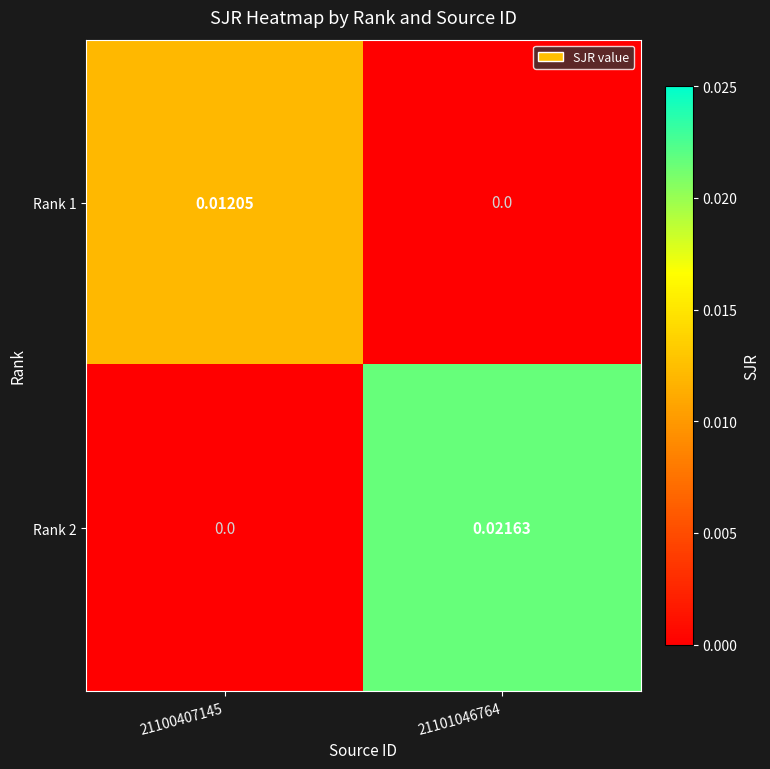

Which series changed the most between 21100407145 and 21101046764?

Rank 2